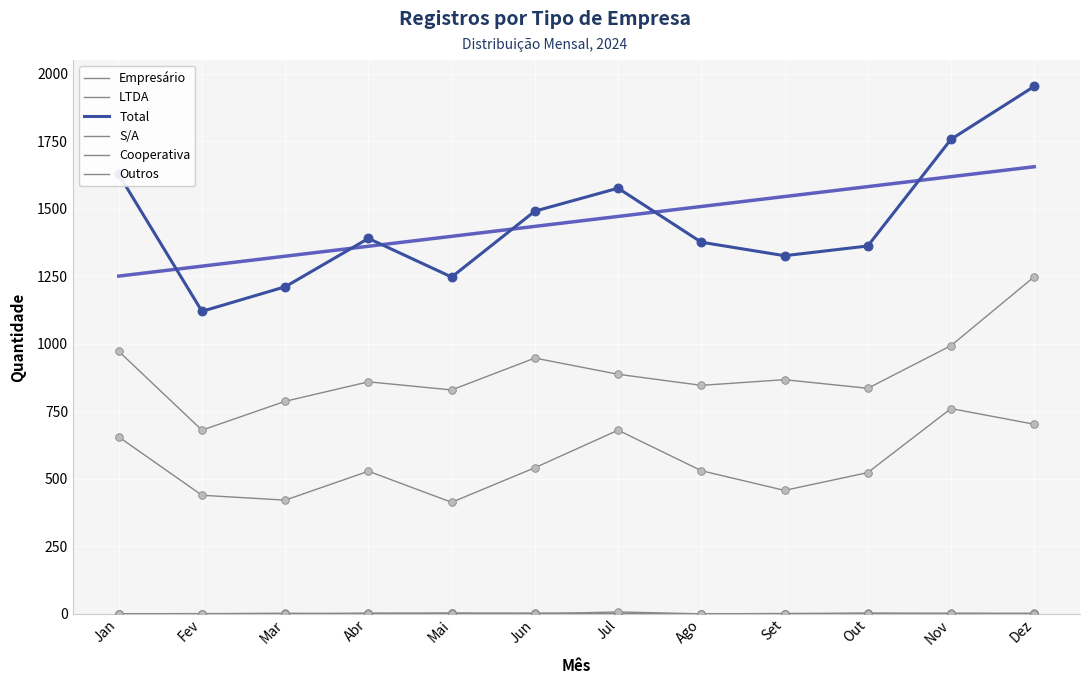

At which category is the sum across all series the highest?

Dez